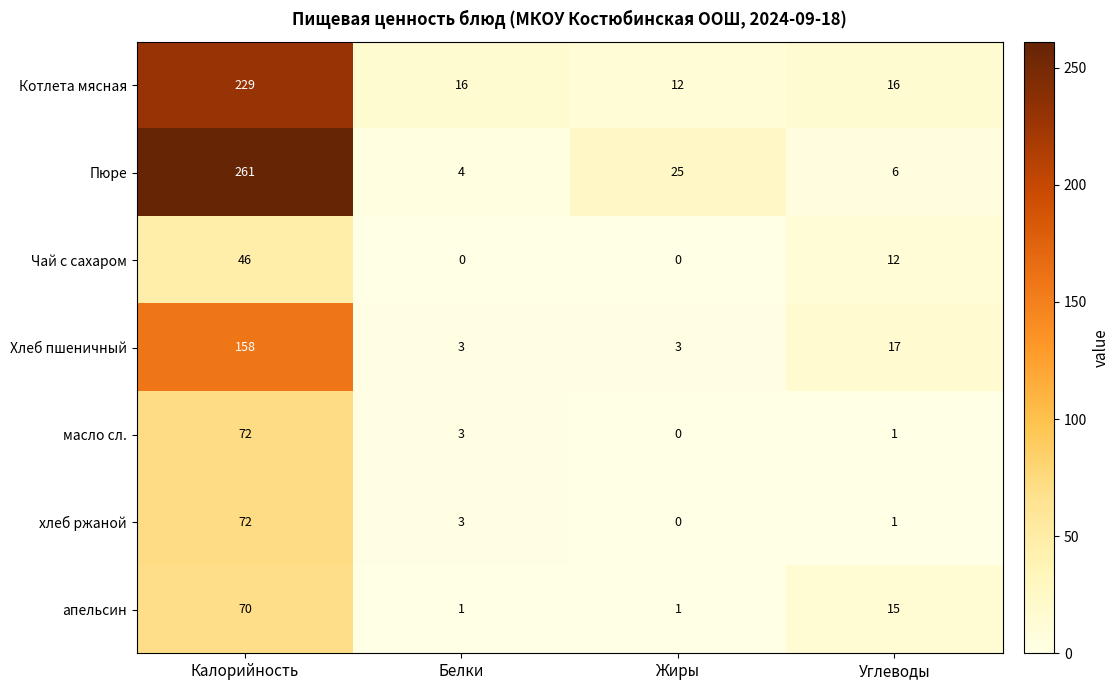

Which series has the largest range (max minus min)?

Пюре